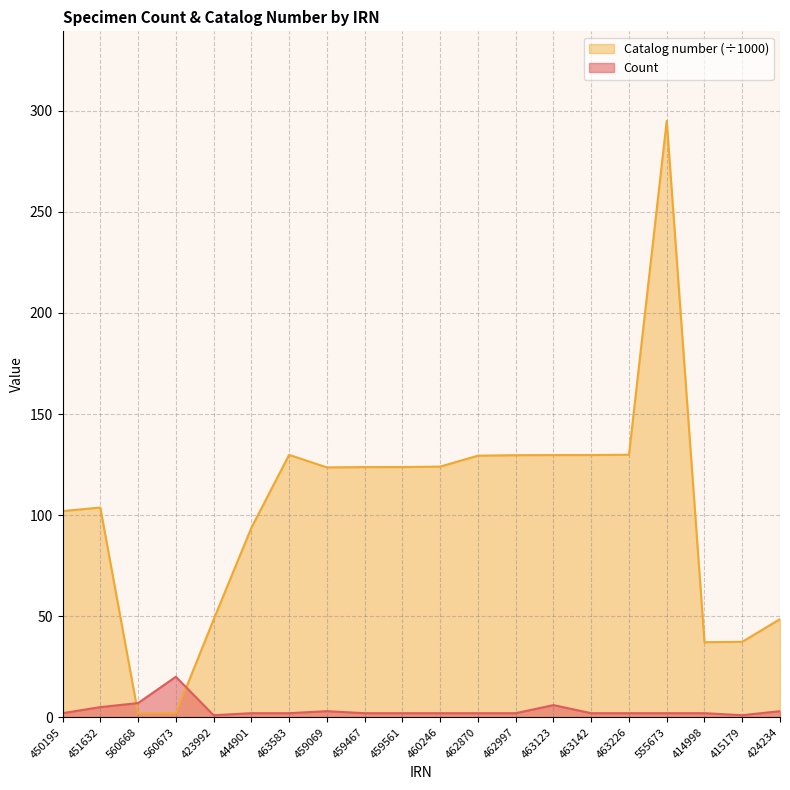

What is the spread (max minus min) of values at 459069?

120.6